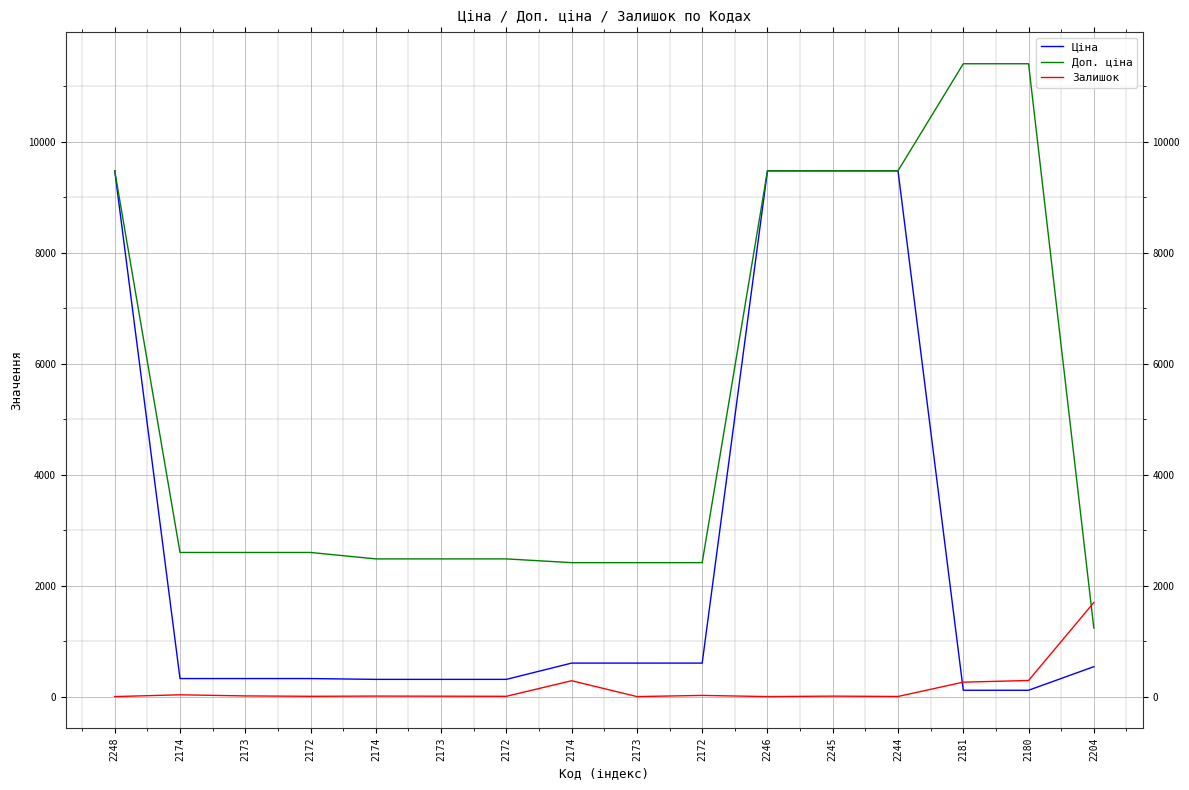

What is the difference between the maximum and minimum values in the Доп. ціна series?

10174.6